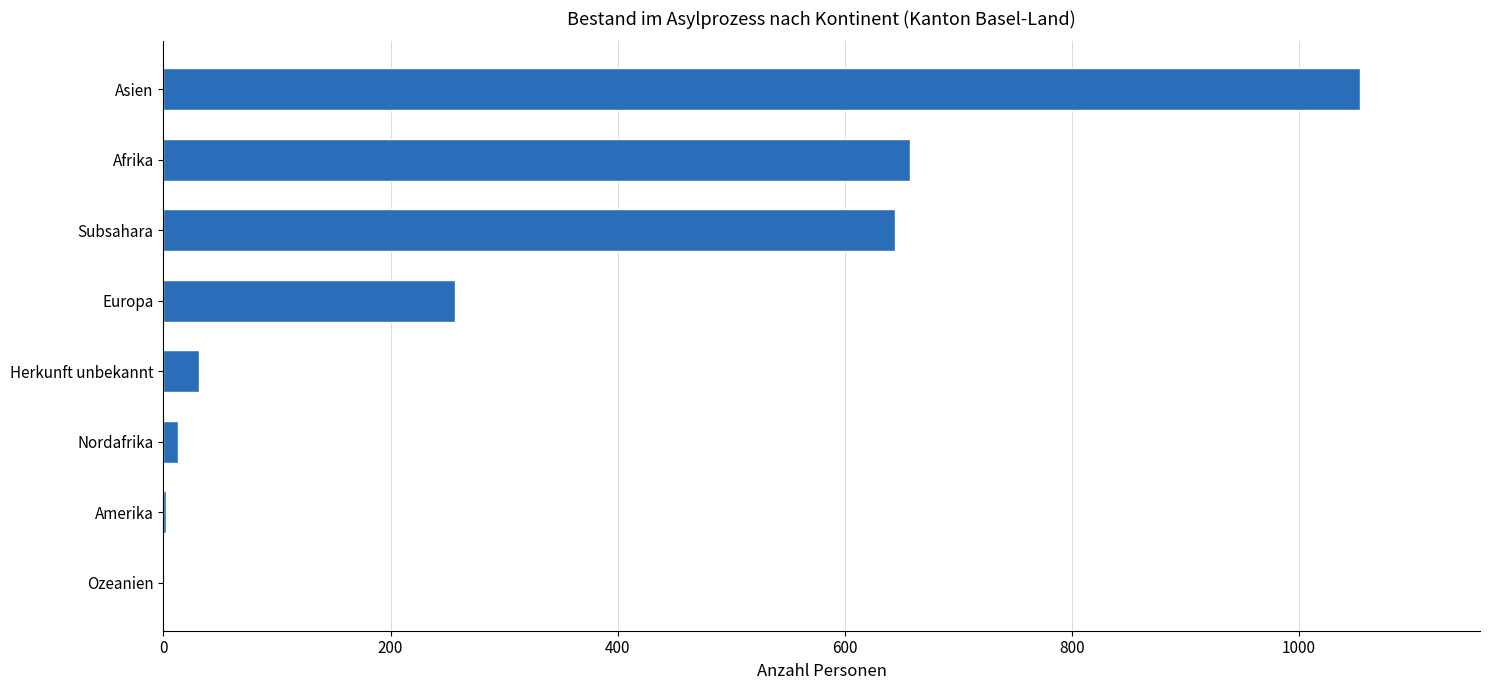

What is the change in value from Europa to Subsahara?

+387